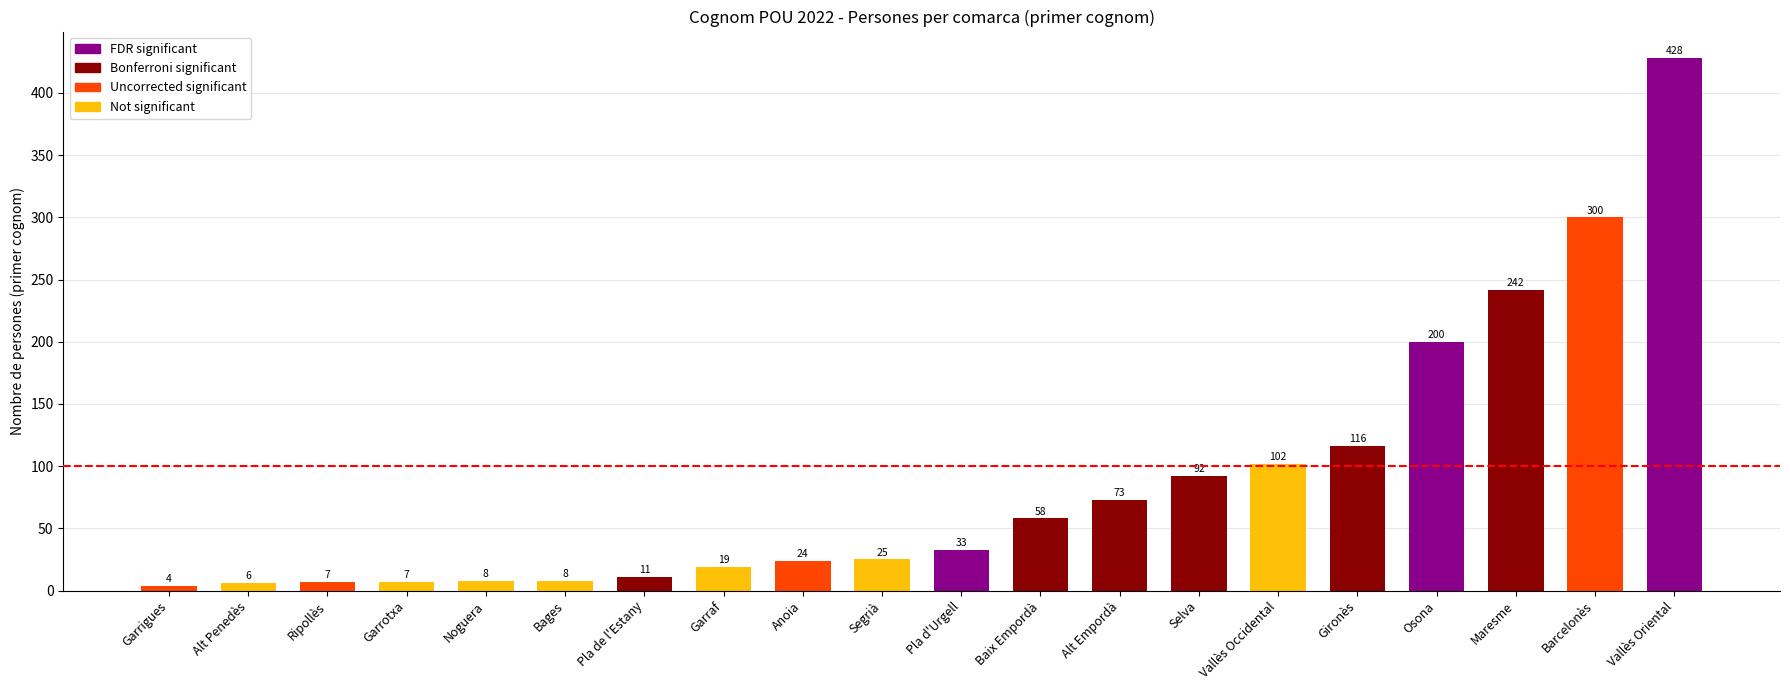

Reading left to right, list all the values displayed in this chart.

Garrigues=4	Alt Penedès=6	Ripollès=7	Garrotxa=7	Noguera=8	Bages=8	Pla de l'Estany=11	Garraf=19	Anoia=24	Segrià=25	Pla d'Urgell=33	Baix Empordà=58	Alt Empordà=73	Selva=92	Vallès Occidental=102	Gironès=116	Osona=200	Maresme=242	Barcelonès=300	Vallès Oriental=428